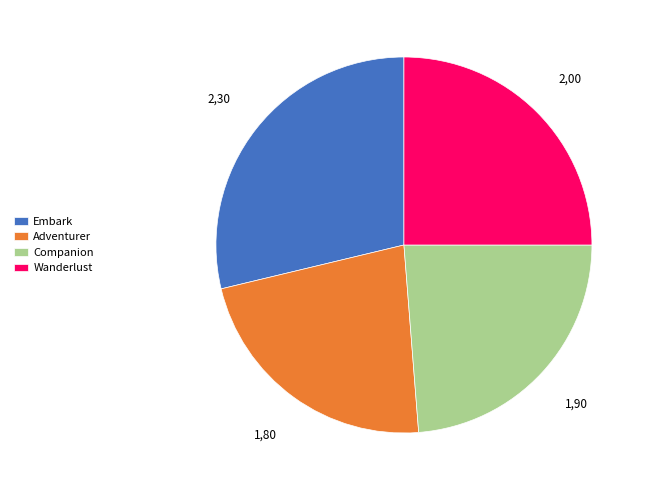

Which slice is the smallest?

Adventurer